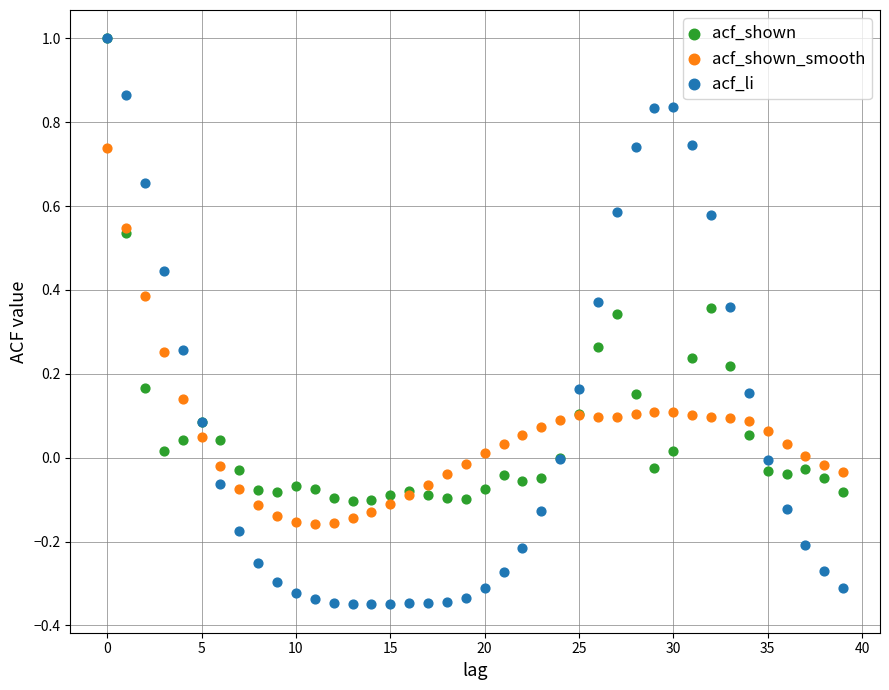

What are all the series names shown in the legend?

acf_shown, acf_shown_smooth, acf_li